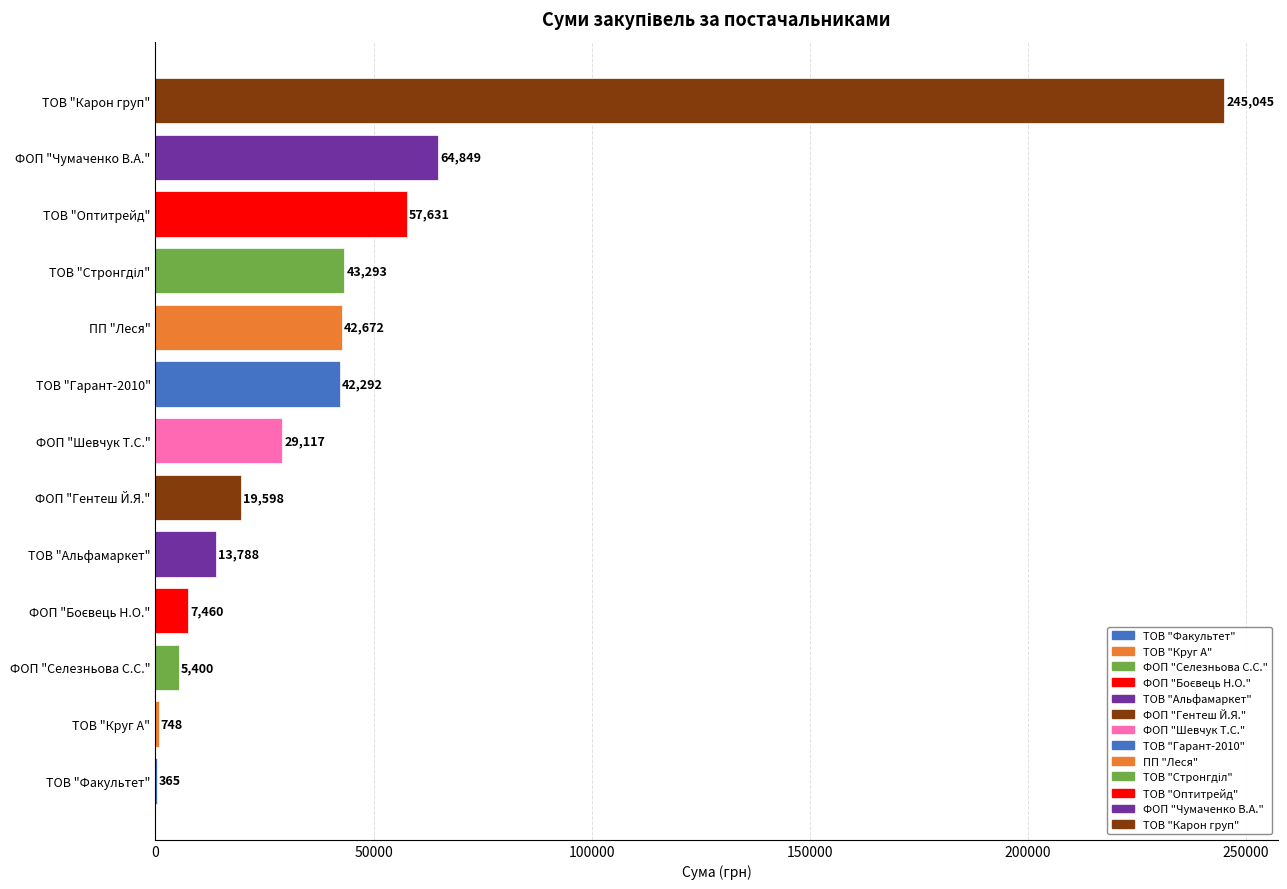

True or false: the data shows 13788.0 at ТОВ "Альфамаркет".

True